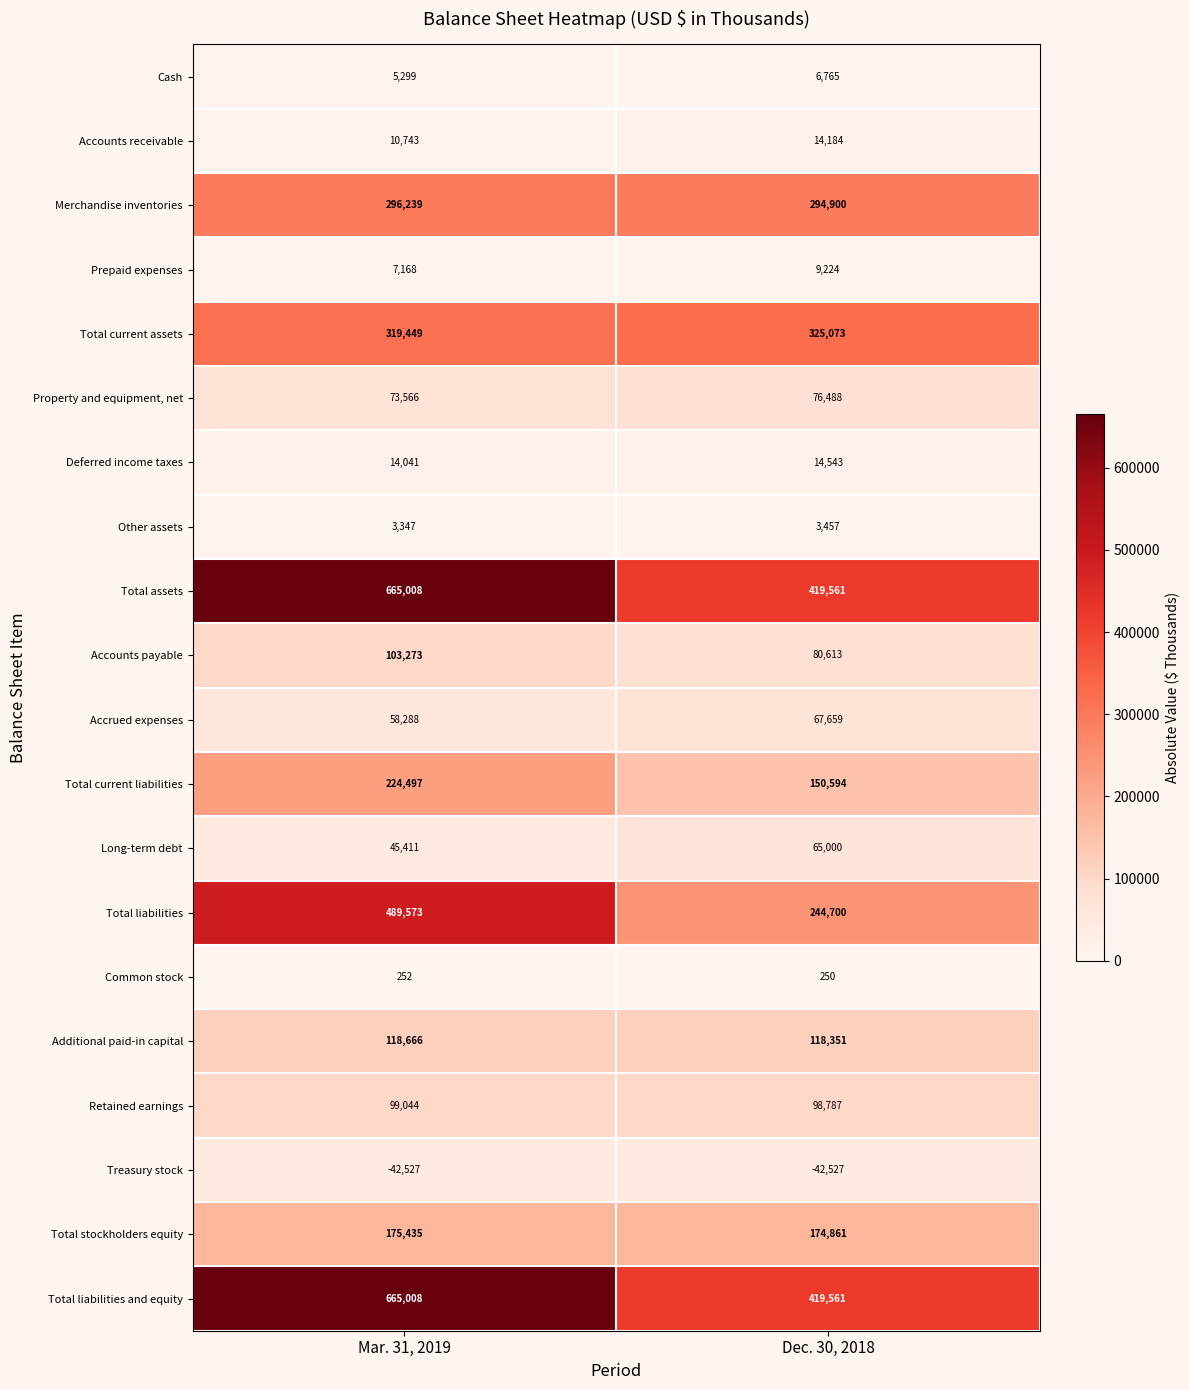

List the labels in order of Additional paid-in capital value, largest first.

Mar. 31, 2019, Dec. 30, 2018